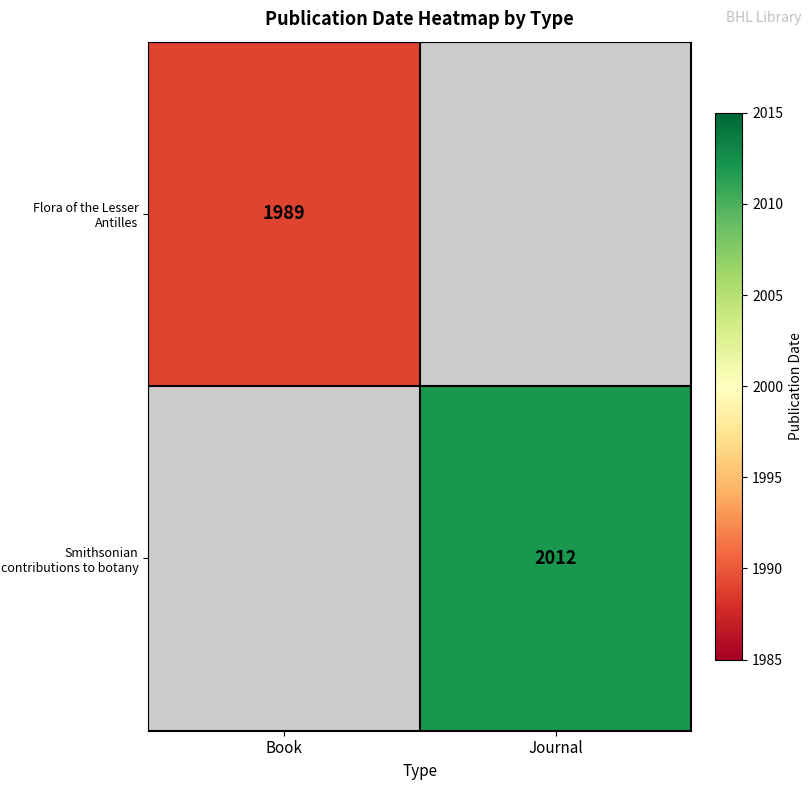

Is the value of Smithsonian contributions to botany at Journal greater than the value of Flora of the Lesser Antilles at Book?

Yes